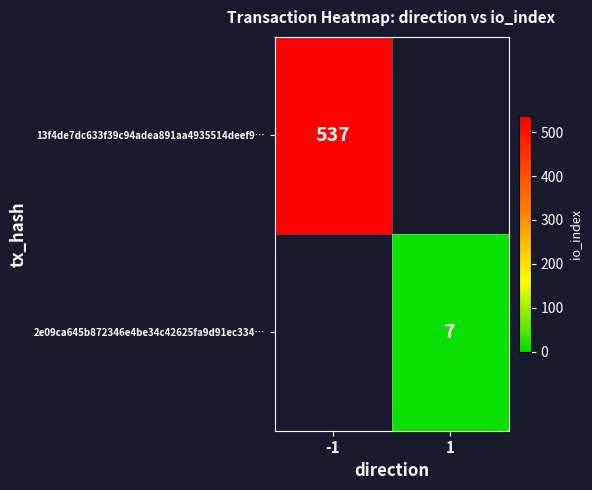

Is it true that 2e09ca645b872346e4be34c42625fa9d91ec334… equals 7 at 1?

True